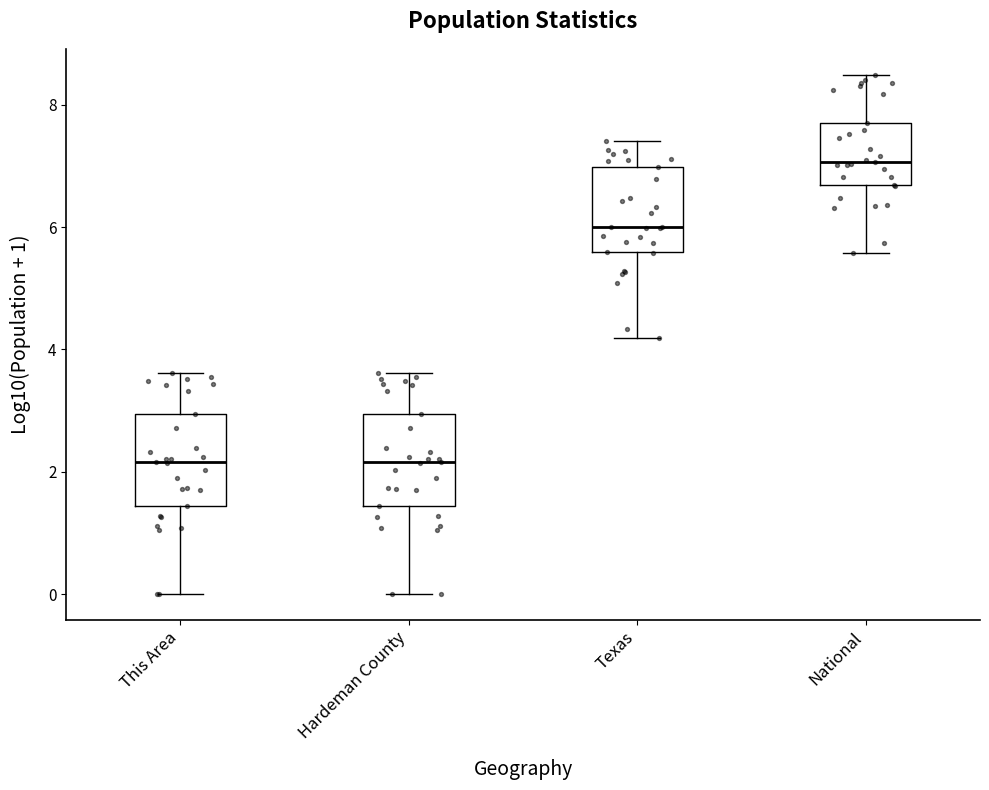

Where is the lower edge of the box for This Area on the y-axis? The values are not printed on the chart, so give them approximately, as read against the axis.

1.4